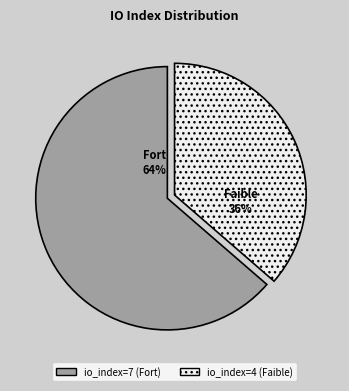

Is there a majority slice in this chart?

Yes